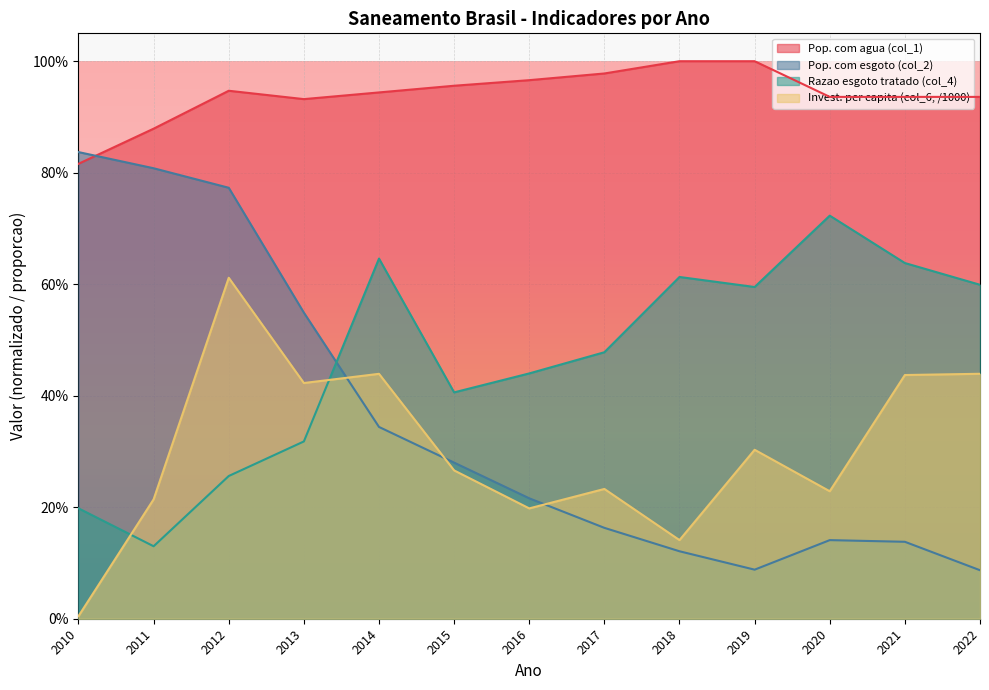

Which series has the largest range (max minus min)?

Pop. com esgoto (col_2)